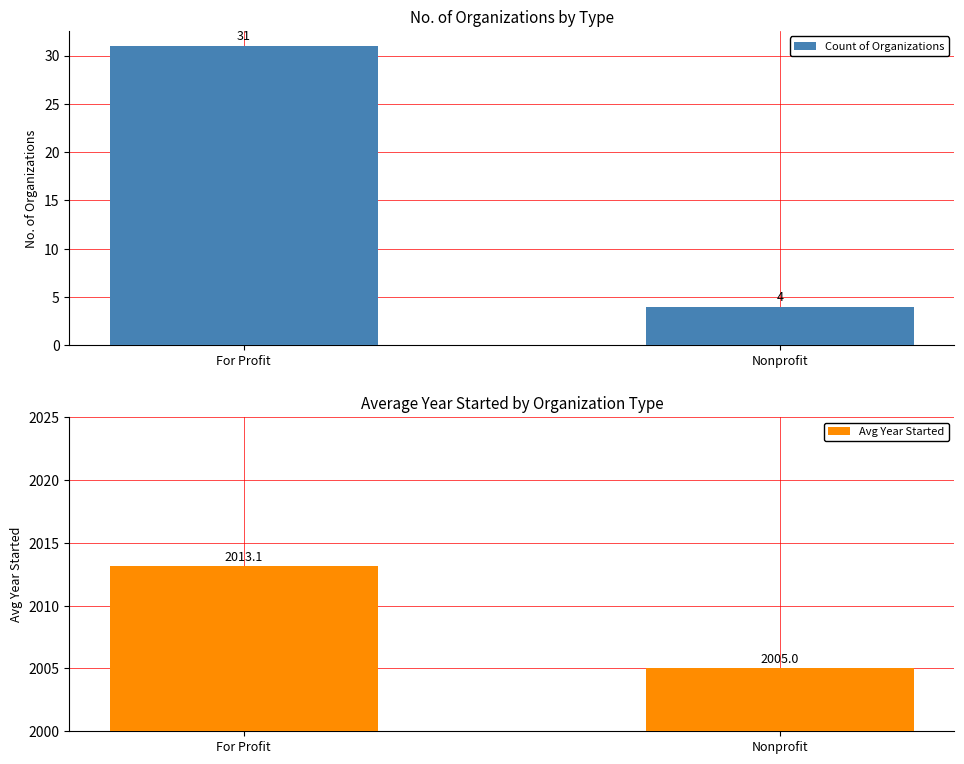

Read the Count of Organizations value at For Profit.

31